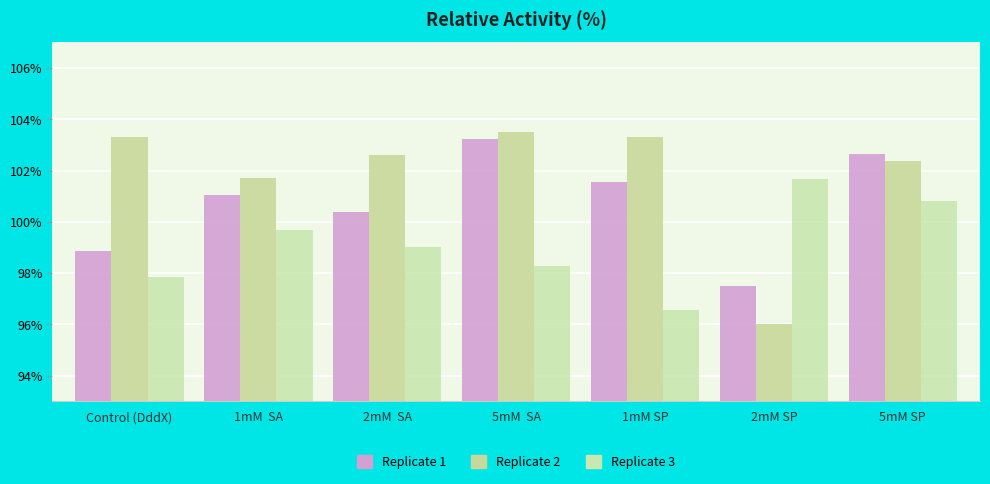

What is the total value across all series at 5mM  SA?

305.0